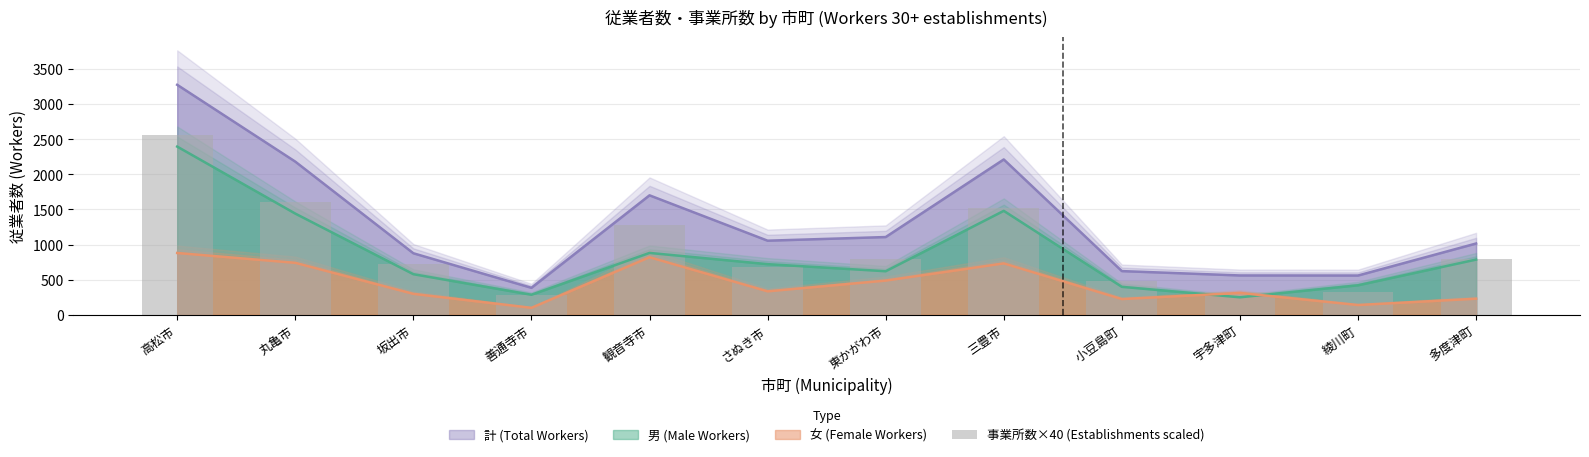

Are the bars grouped side by side (vs. stacked)?

No